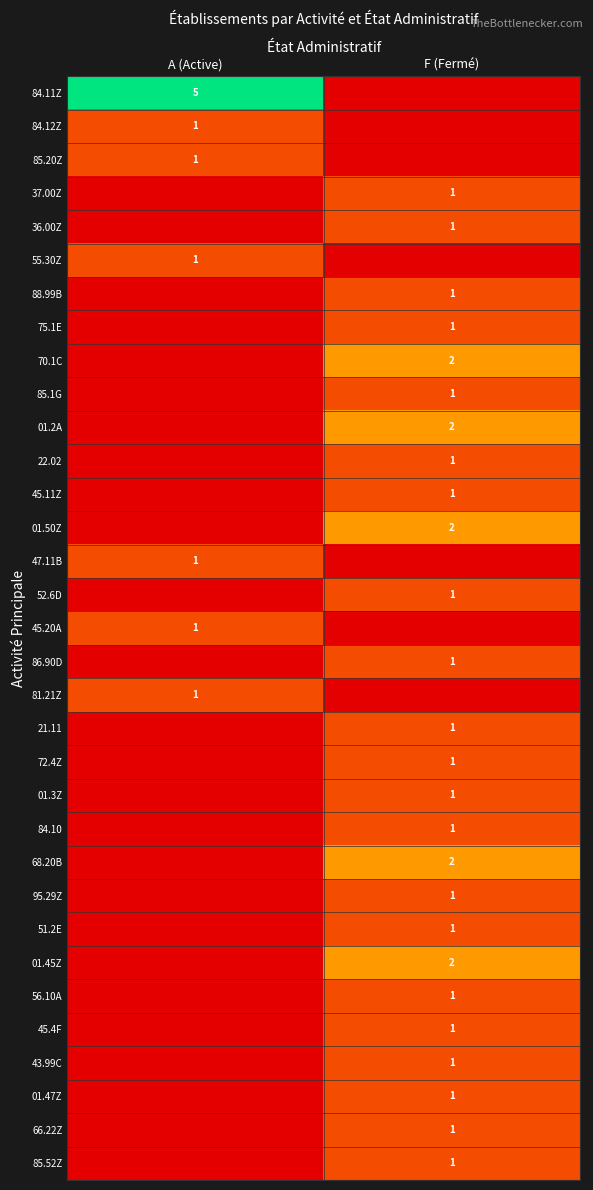

True or false: 01.50Z has a value of 2 at F (Fermé).

True